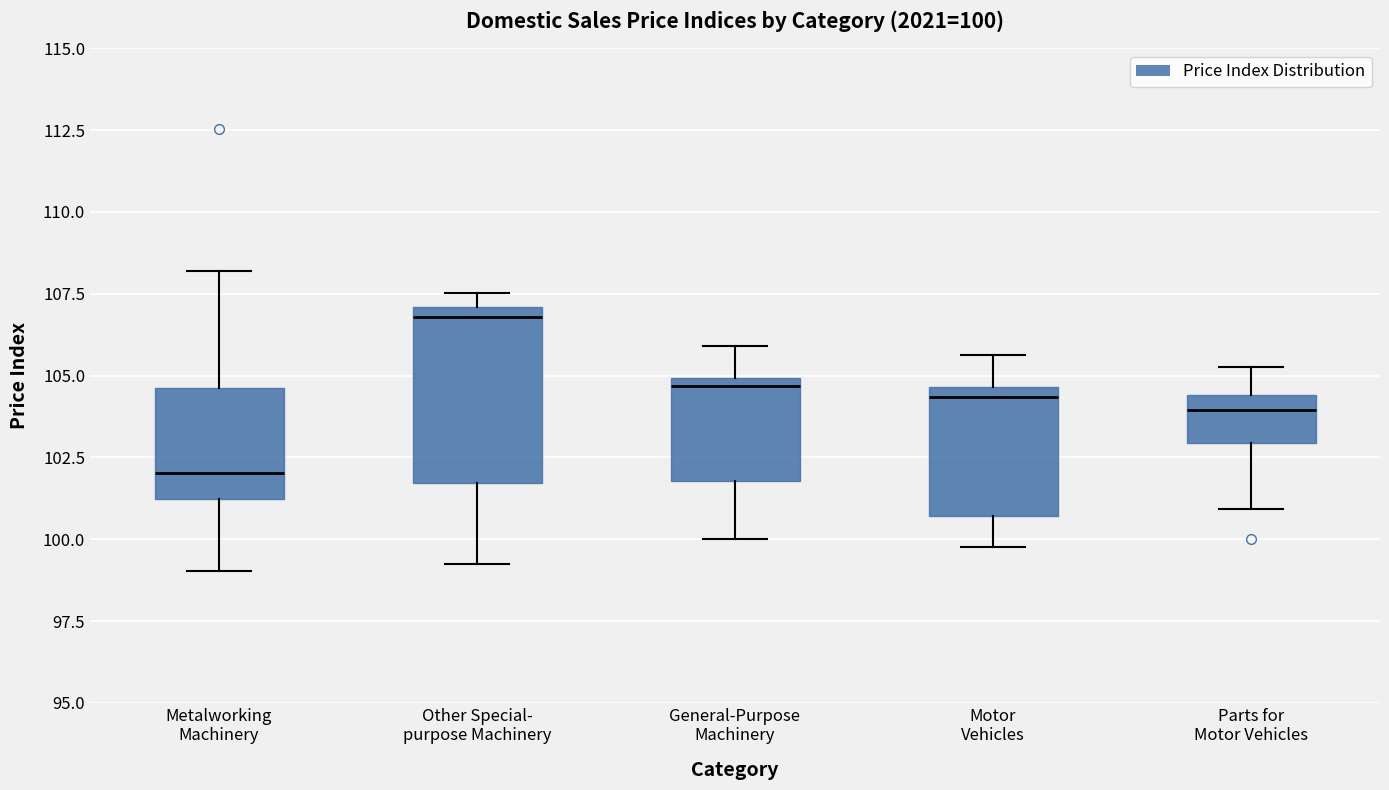

Comparing the boxes themselves (not the whiskers), which one is the tallest?

Other Special- purpose Machinery